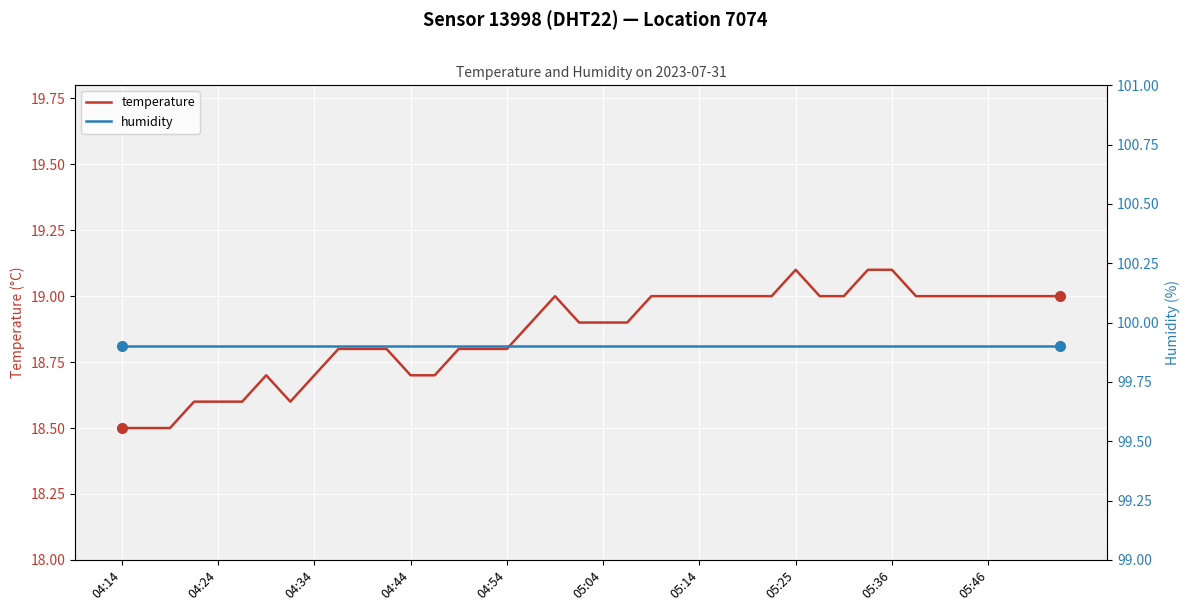

How many lines are shown in the chart?

2